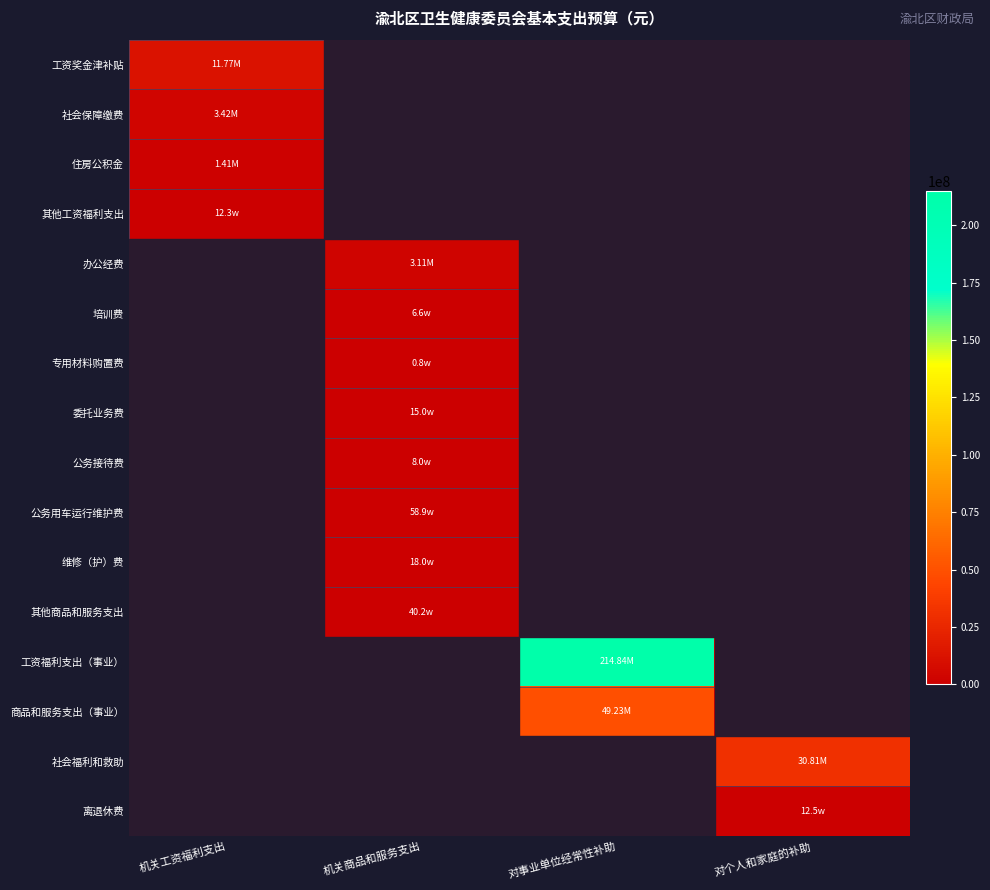

At how many categories does at least one series exceed 137664156?

1